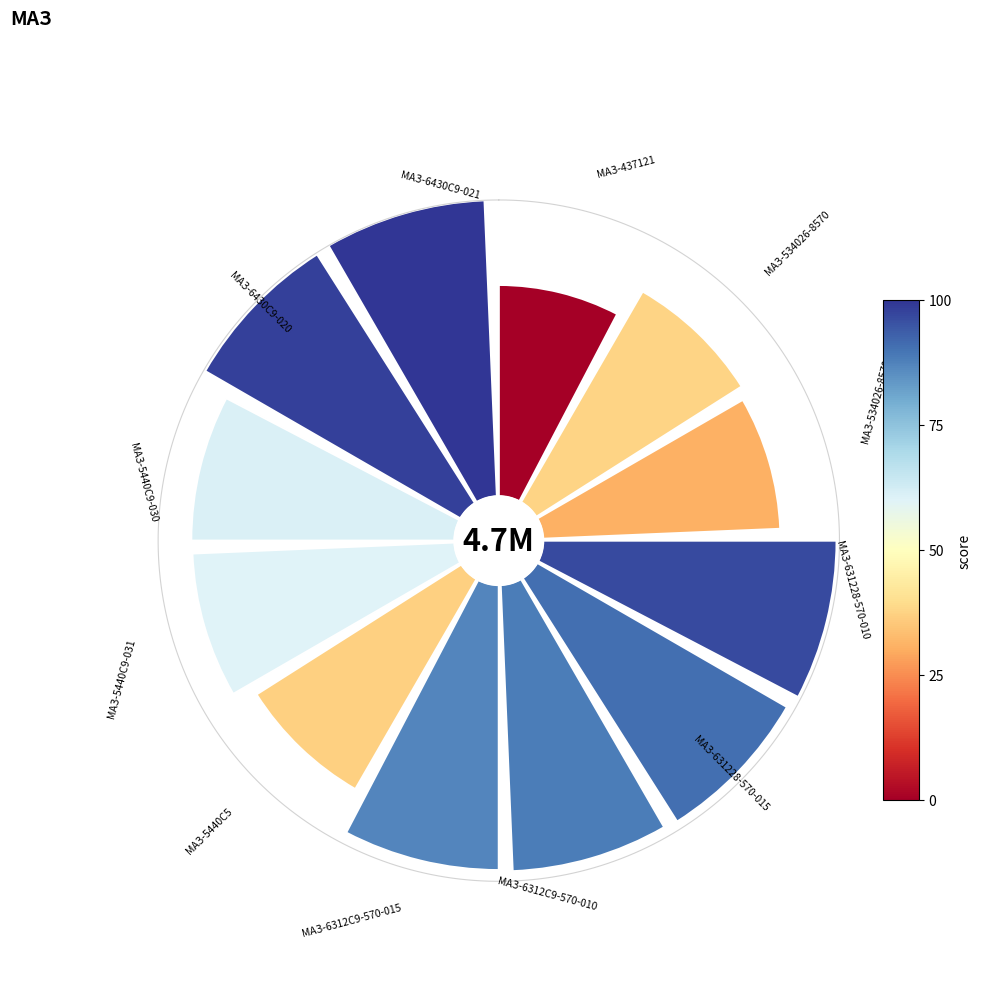

To the nearest percent, what portion does 3 represent?

9%